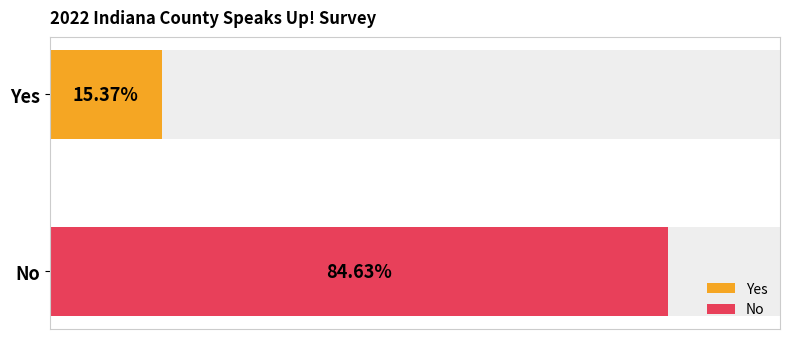

How many bars are there in total?

2